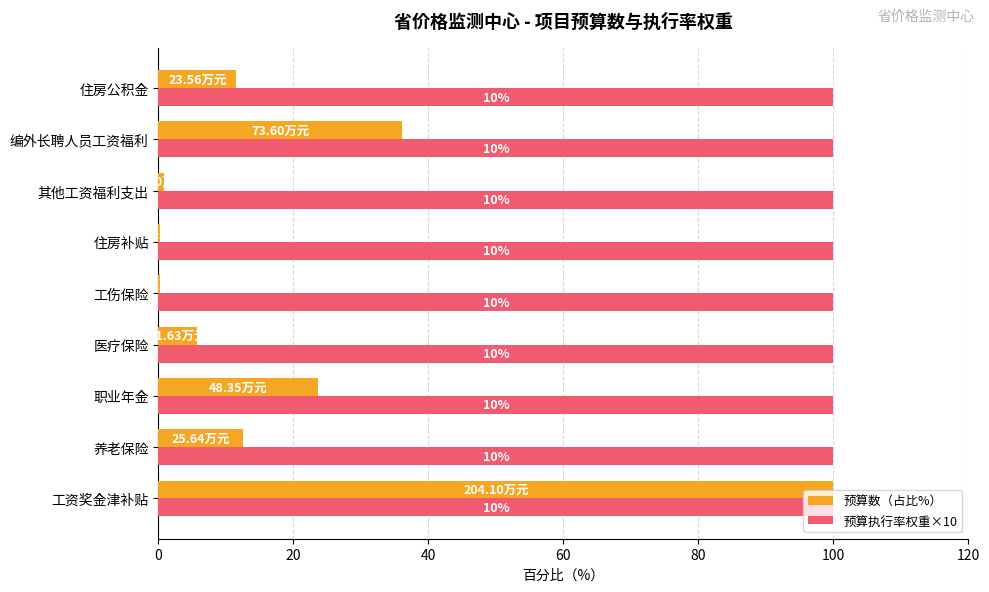

What are all the series names shown in the legend?

预算数（占比%）, 预算执行率权重×10